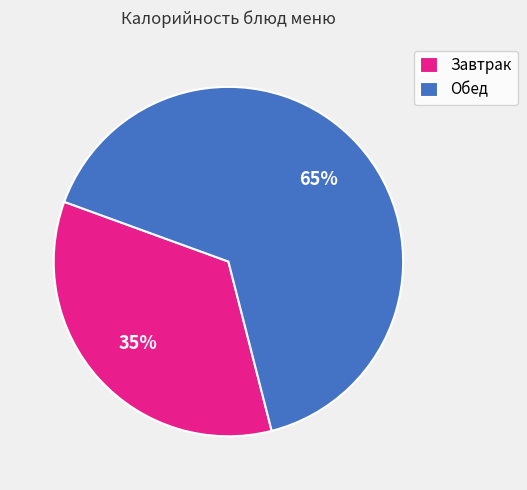

True or false: Обед accounts for 65% of the total.

True